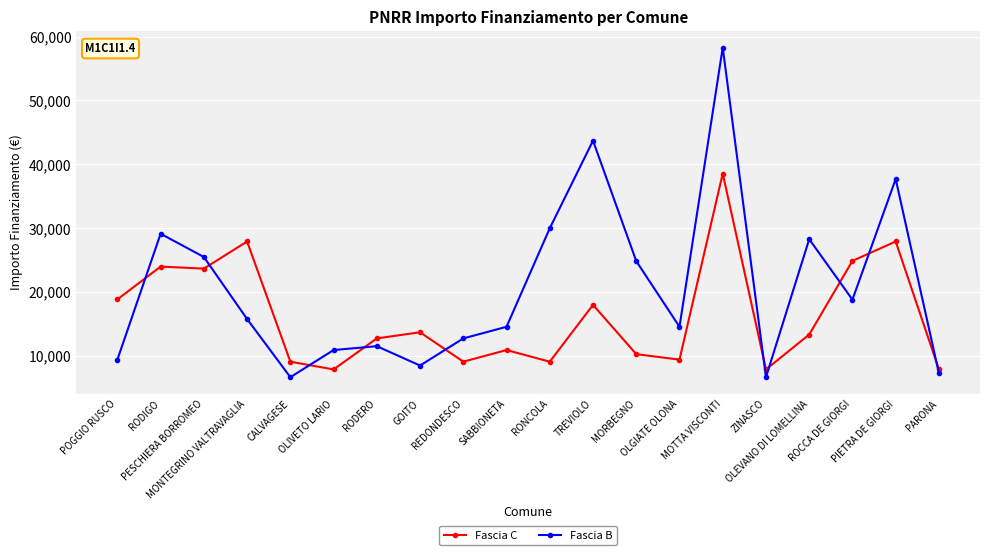

At how many categories does at least one series exceed 18180?

11